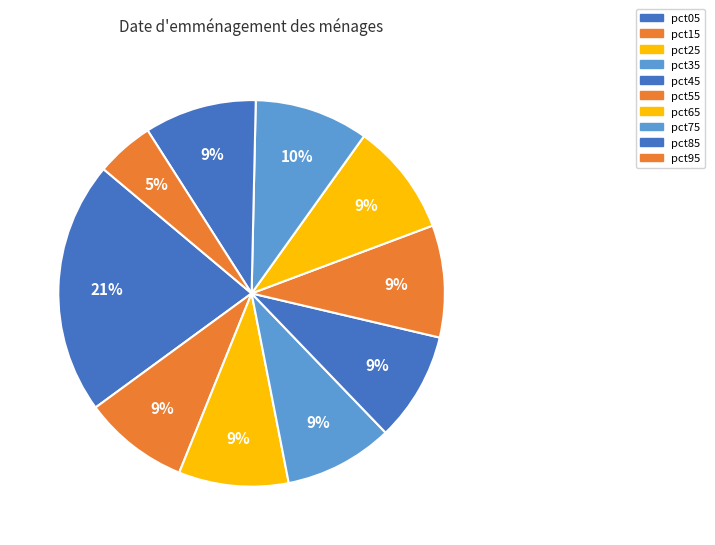

How much of the chart is everything except pct85?

90.6%